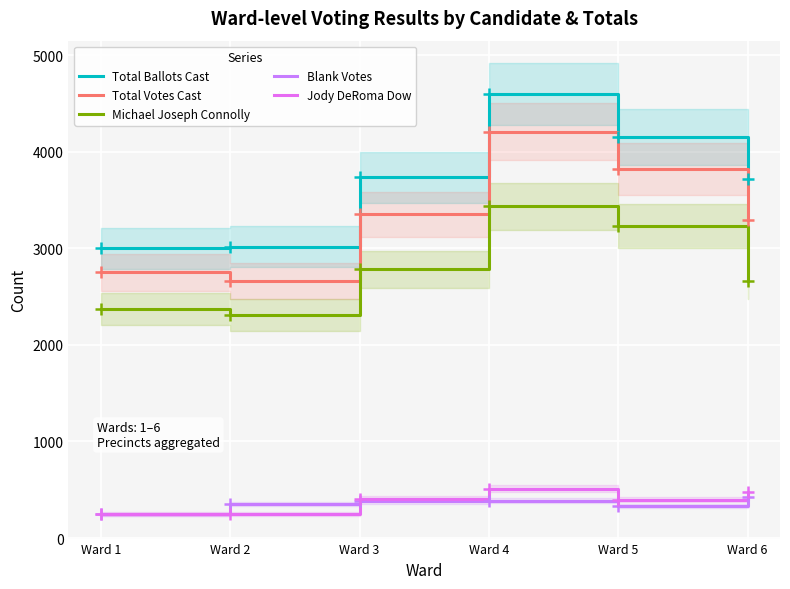

At which category does the chart reach its minimum across all series?

Ward 1